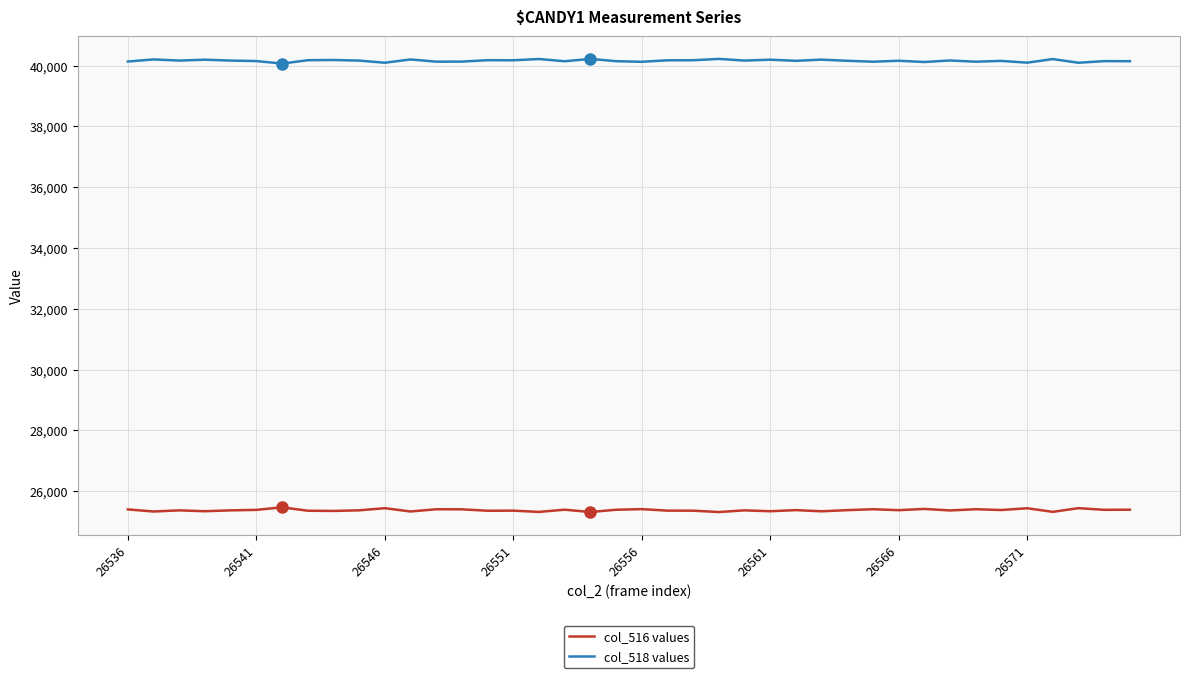

Rank the series by their maximum value, from lowest to highest.

col_516 values, col_518 values